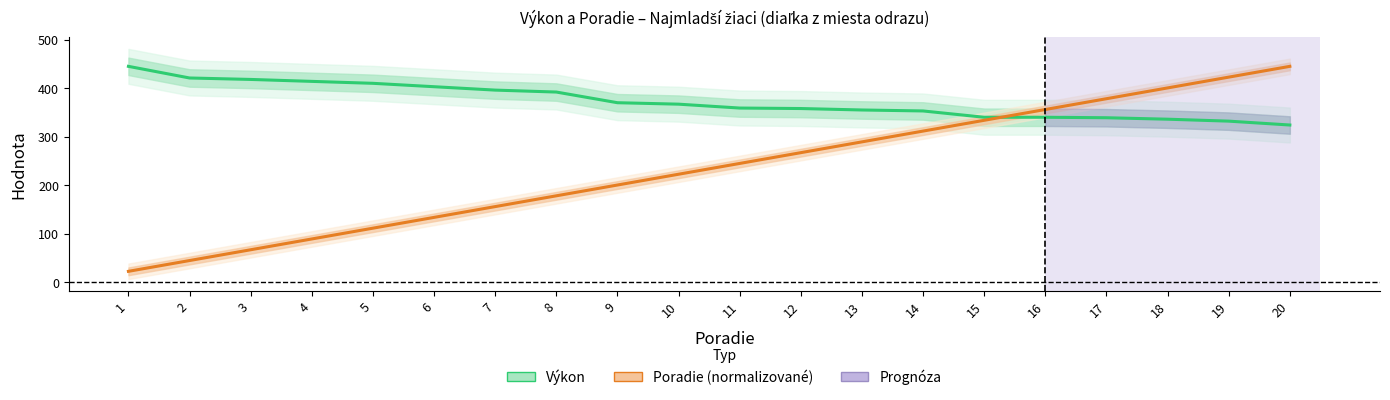

What is the total value across all series at 15?

673.8